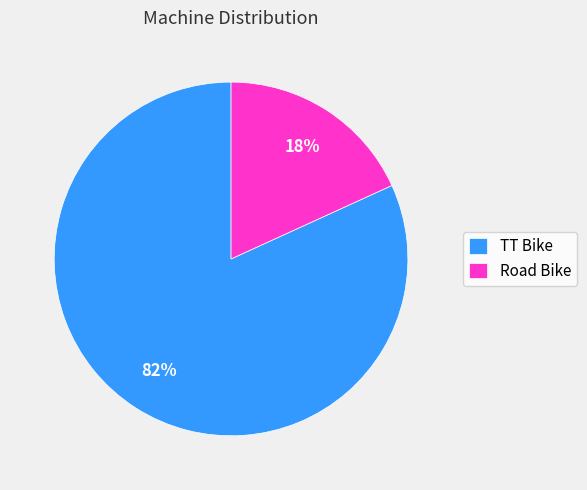

Rank the categories by value from lowest to highest.

Road Bike, TT Bike